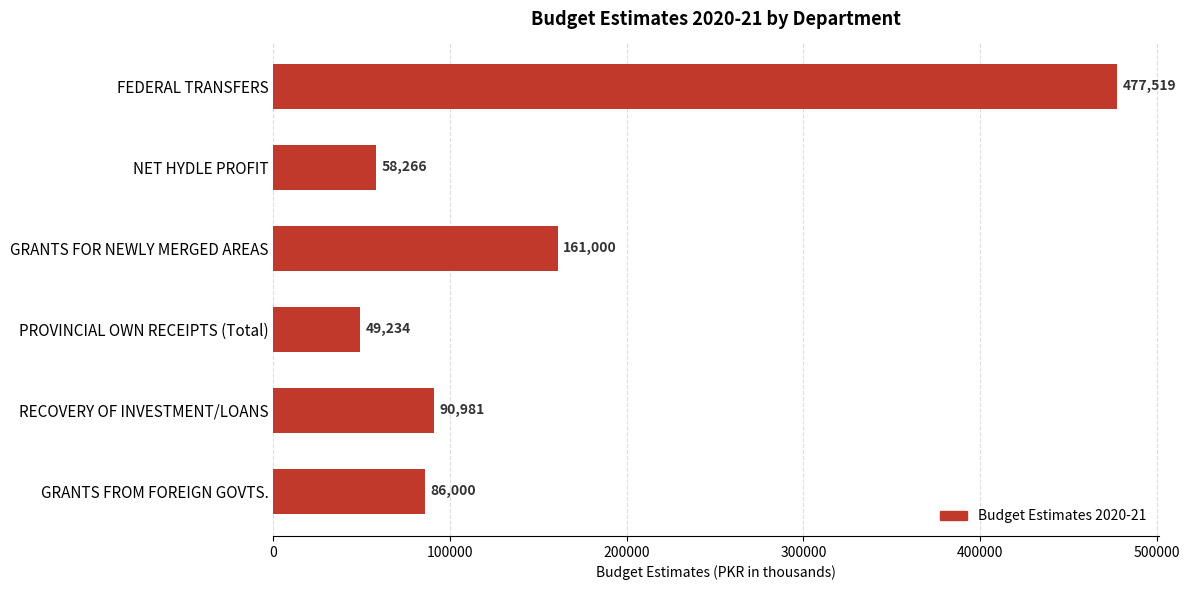

The chart shows a value of 22783.4 at GRANTS FROM FOREIGN GOVTS.. True or false?

False